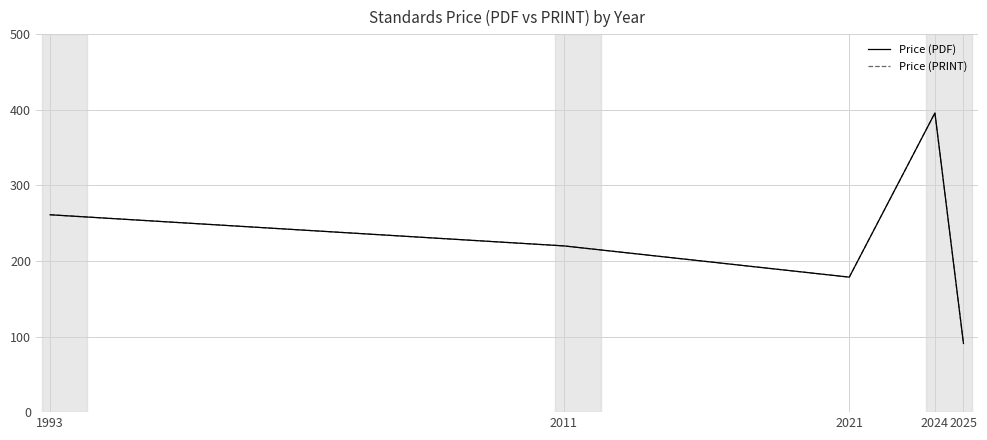

Is this an area chart (filled region under the line)?

No